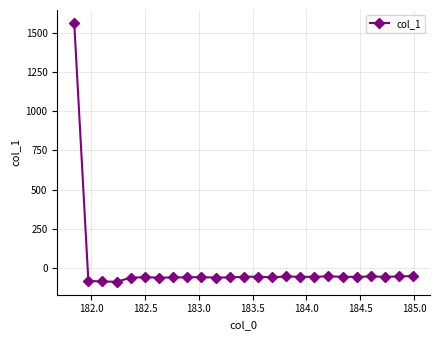

What is the value of the 10th point from the left?

-59.3